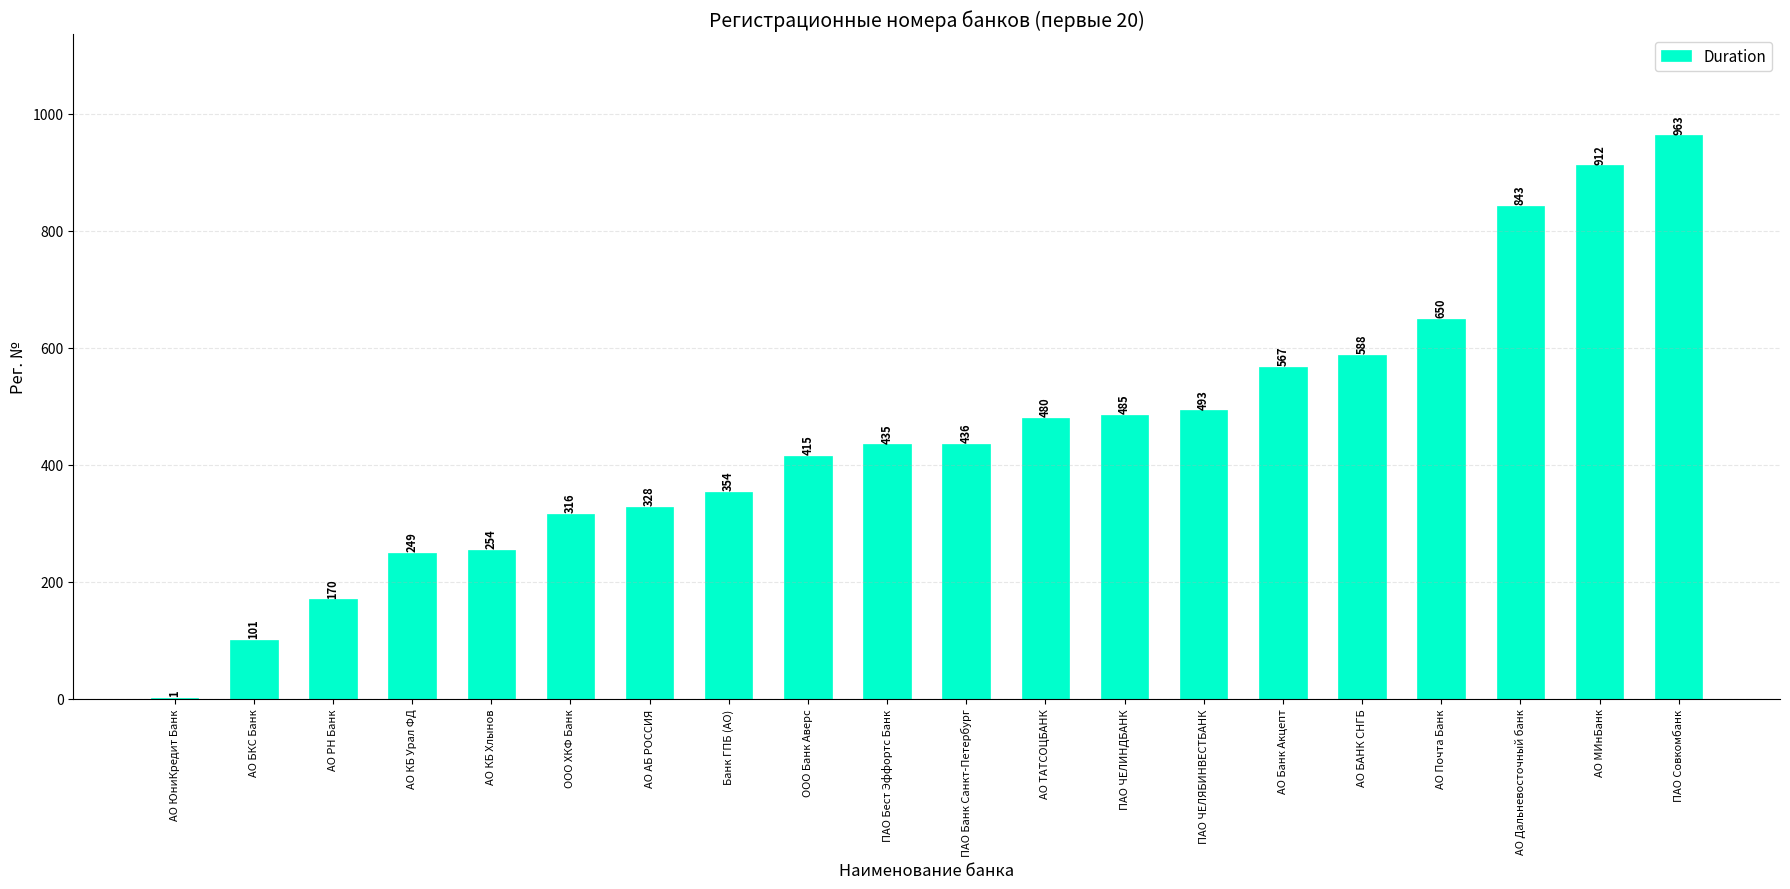

Approximately how many times larger is the value at ПАО ЧЕЛЯБИНВЕСТБАНК compared to АО Дальневосточный банк?

0.6